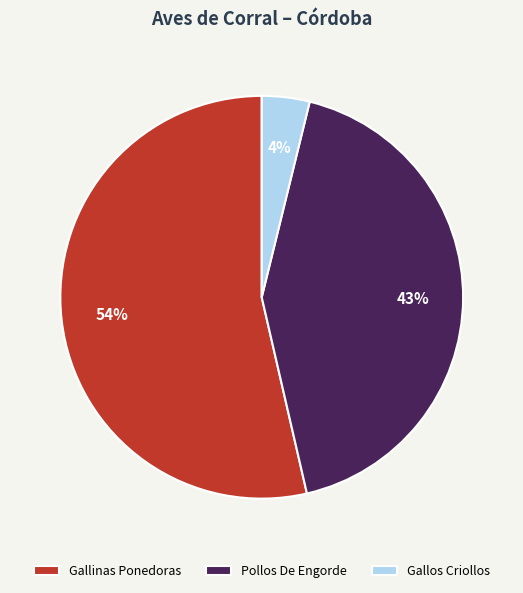

The Pollos De Engorde slice represents 43% of the pie. True or false?

True